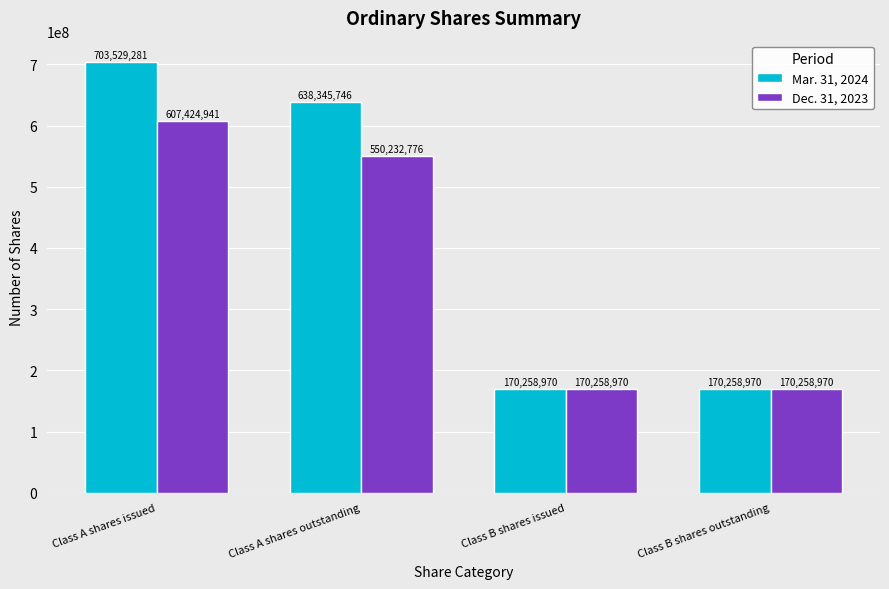

What is the average value of the Dec. 31, 2023 series?

374543914